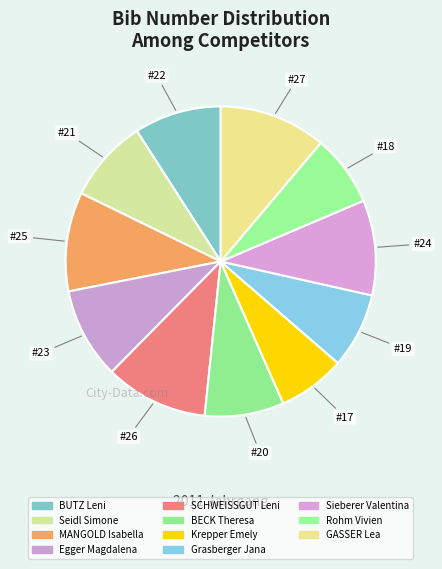

Count the number of slices in the pie.

11